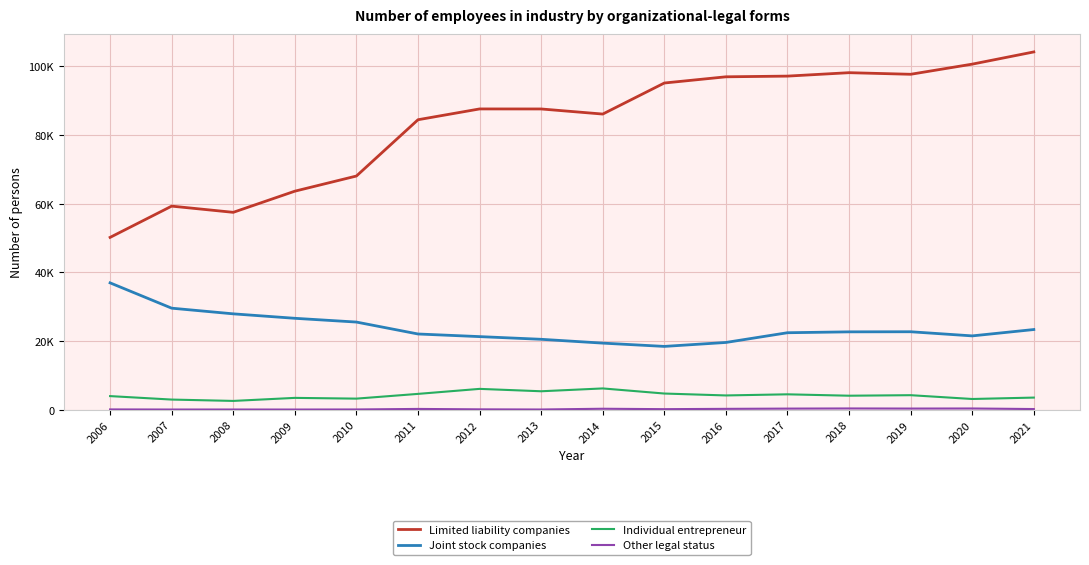

What is the maximum value for Limited liability companies?

104214